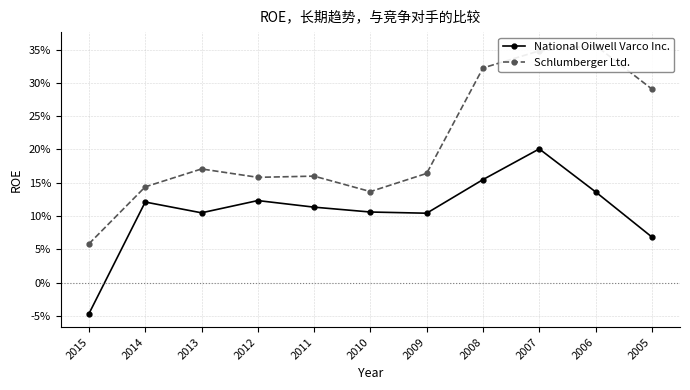

How many distinct data groups are displayed?

2